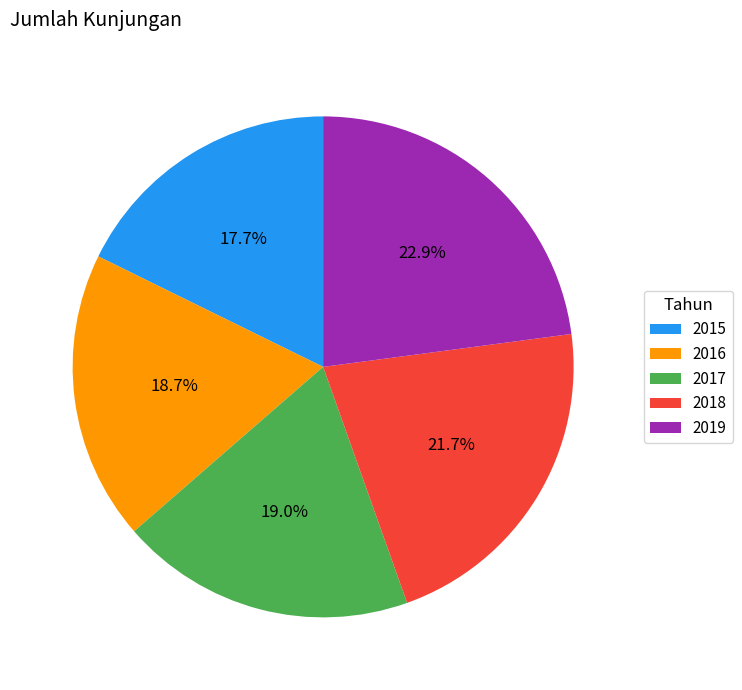

What is the smallest slice in the pie chart?

2015